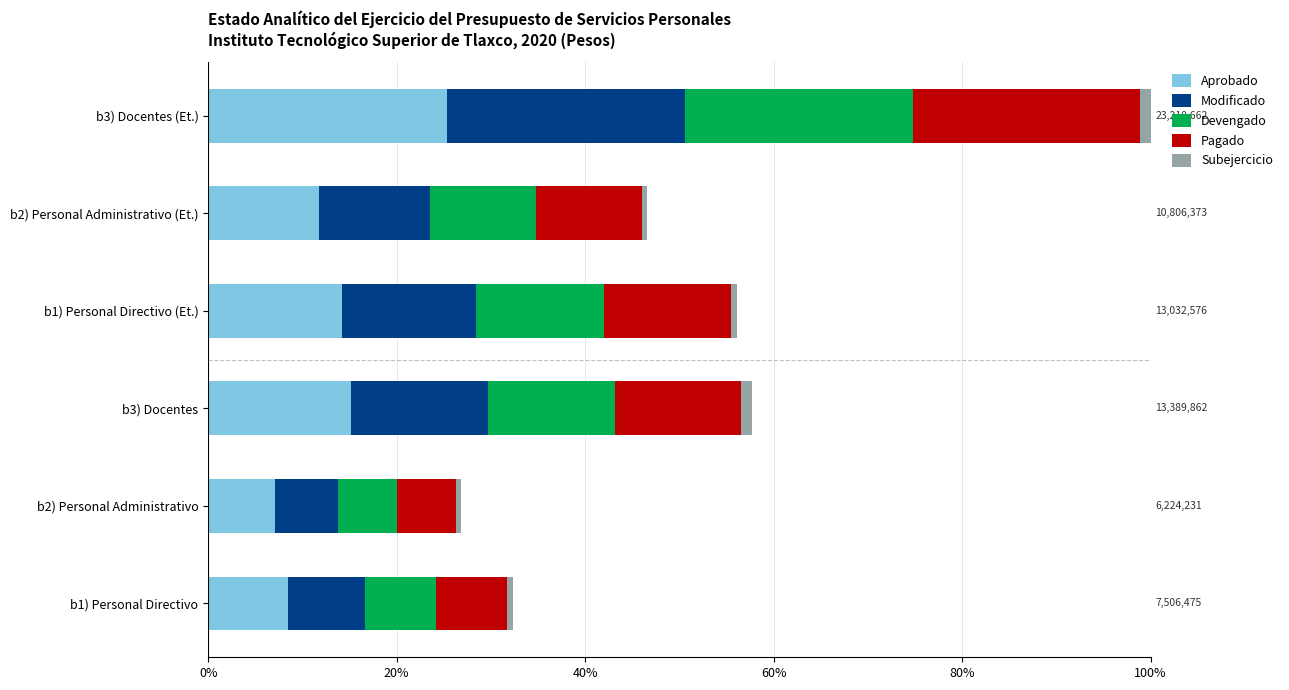

How many values in the Aprobado series exceed 14?

3